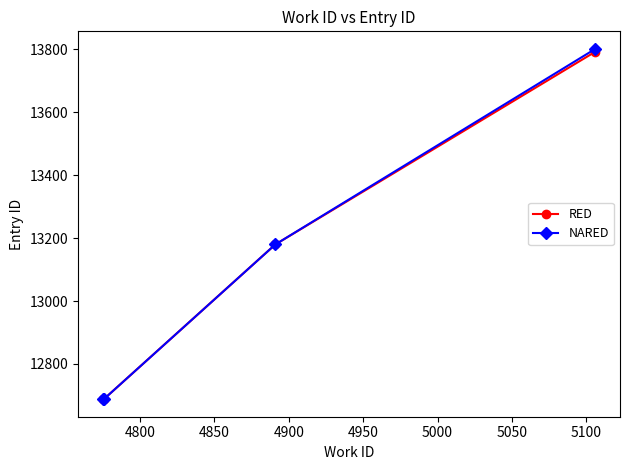

What is the maximum value for RED?

13793